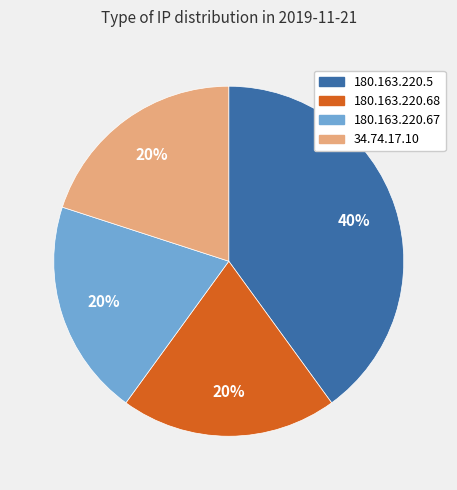

To the nearest percent, what is the average slice percentage?

25%